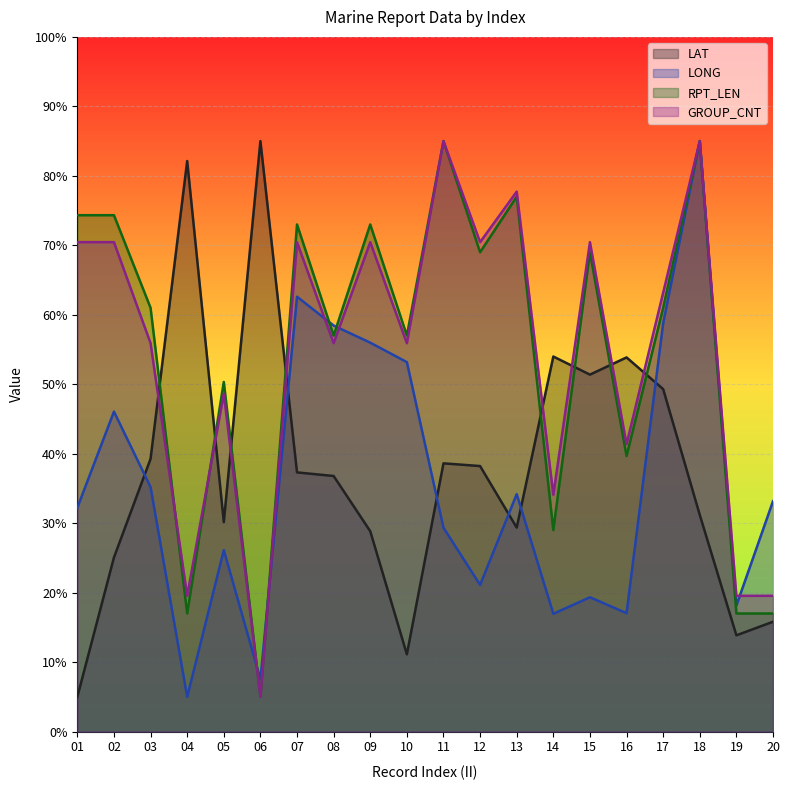

Rank the series by their maximum value, from lowest to highest.

GROUP_CNT, RPT_LEN, LAT, LONG